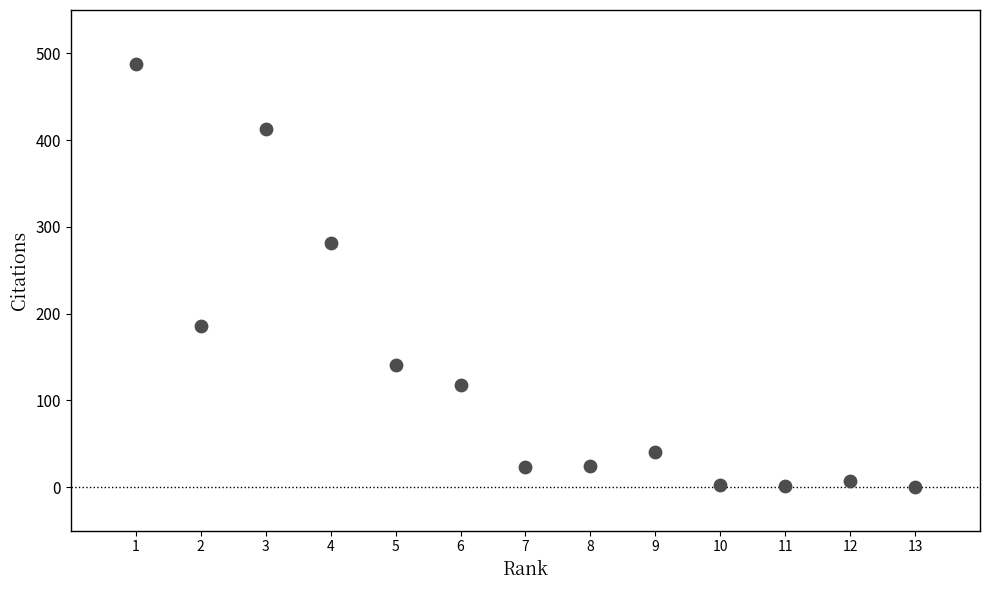

What is the range of X values (max minus min)?

12